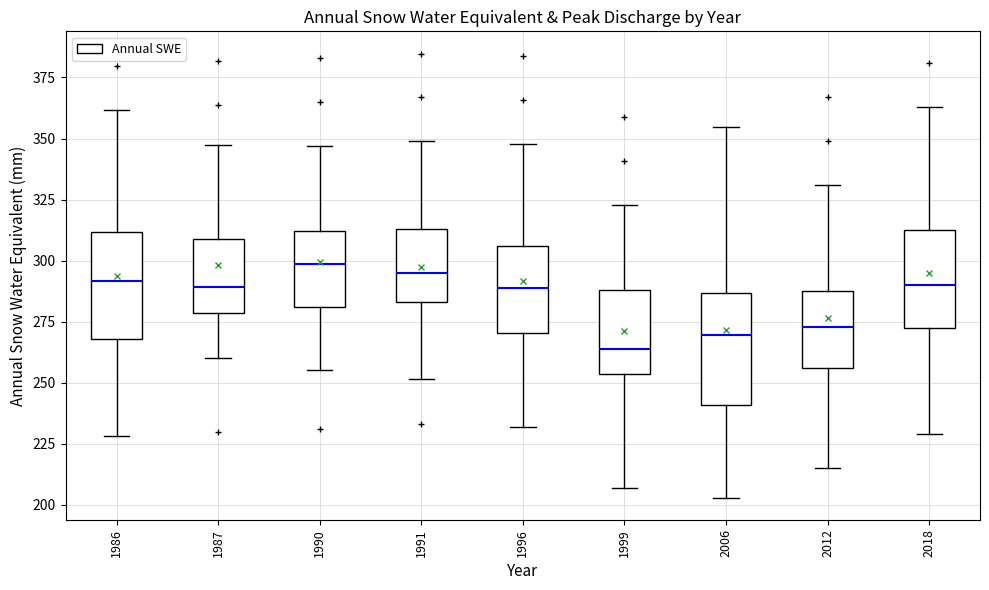

Reading left to right, transcribe this box plot: for each box, give where its median line is, the range the box spans, and where its two whiskers end, as read against the y-axis. The values are not printed on the chart, so give them approximately, as read against the axis.

1986: median 290, box 270 to 310, whiskers 230 to 360
1987: median 290, box 280 to 310, whiskers 260 to 345
1990: median 300, box 280 to 310, whiskers 255 to 345
1991: median 295, box 285 to 315, whiskers 250 to 350
1996: median 290, box 270 to 305, whiskers 230 to 350
1999: median 265, box 255 to 290, whiskers 205 to 325
2006: median 270, box 240 to 285, whiskers 205 to 355
2012: median 275, box 255 to 290, whiskers 215 to 330
2018: median 290, box 270 to 315, whiskers 230 to 365